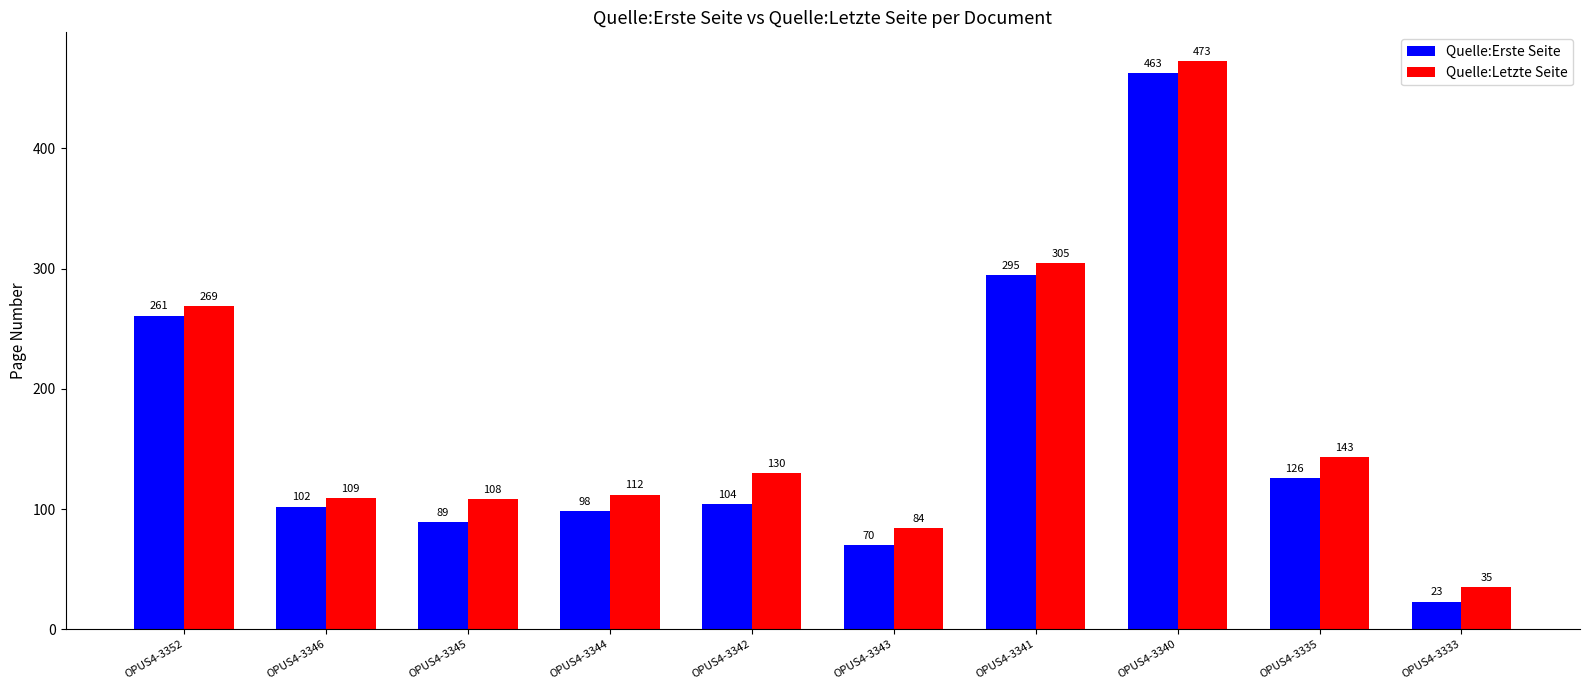

What is the sum of the Quelle:Erste Seite values at OPUS4-3344 and OPUS4-3343?

168